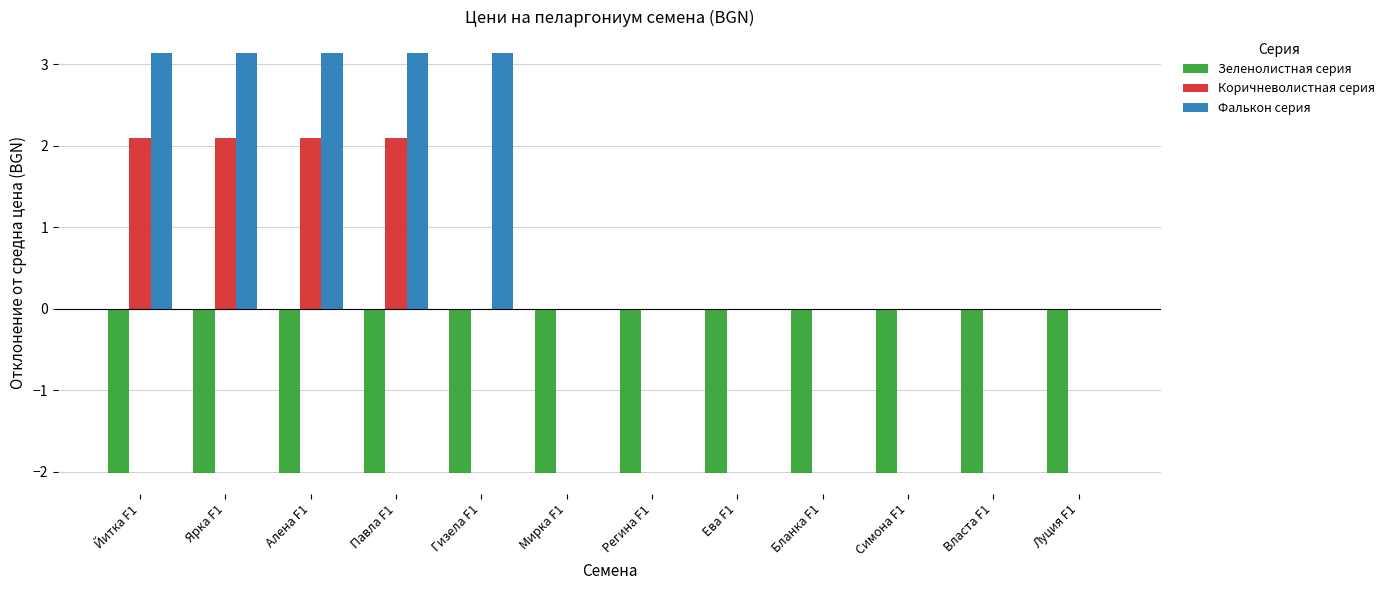

Which series has the largest range (max minus min)?

Фалькон серия